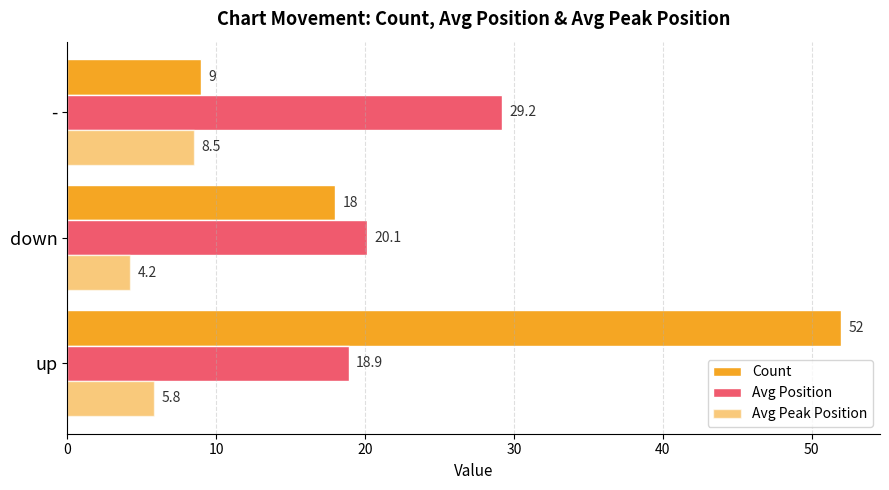

What is the minimum value for Avg Peak Position?

4.2